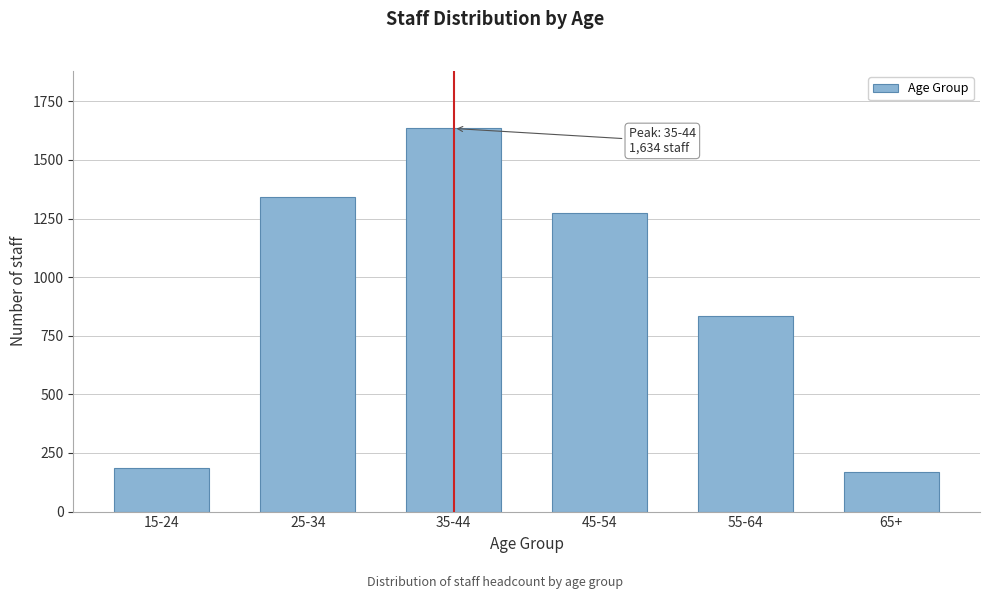

Reading left to right, what are all the values shown in this chart?

15-24=188	25-34=1341	35-44=1634	45-54=1273	55-64=836	65+=167